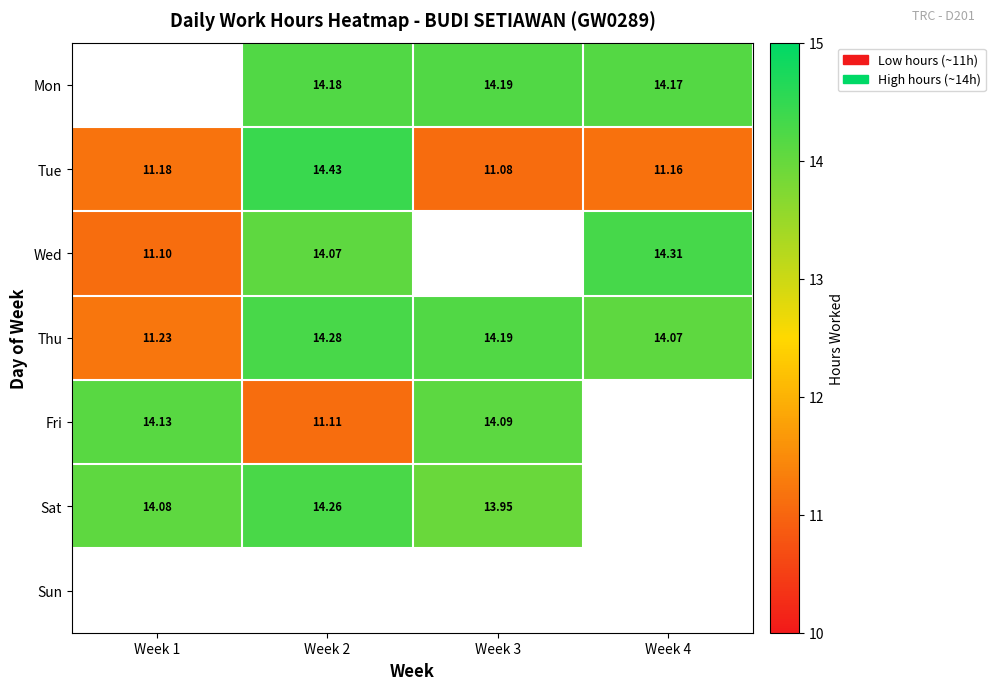

Is the value of Wed at Week 1 greater than the value of Mon at Week 2?

No